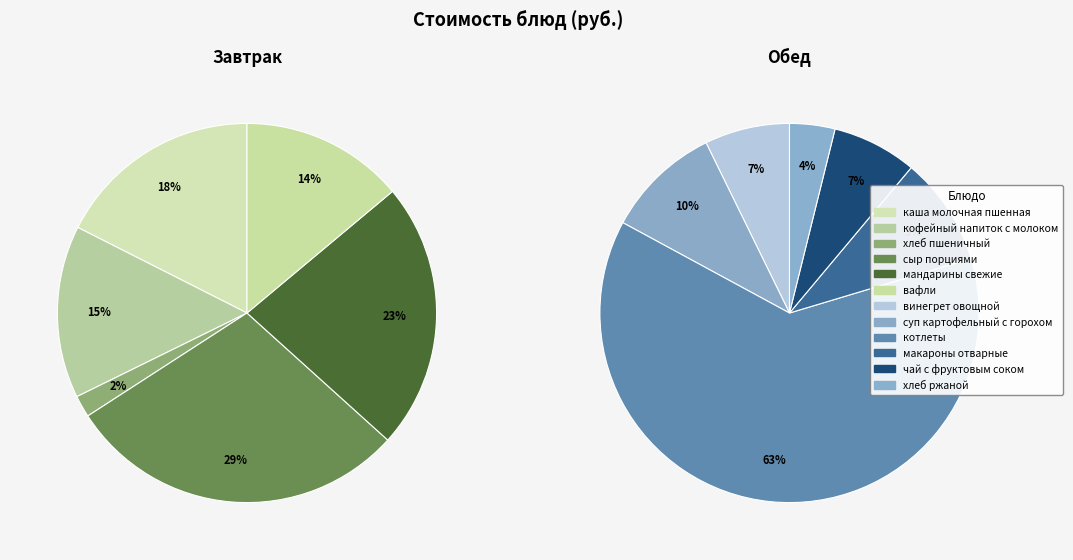

How many slices are in this pie chart?

12